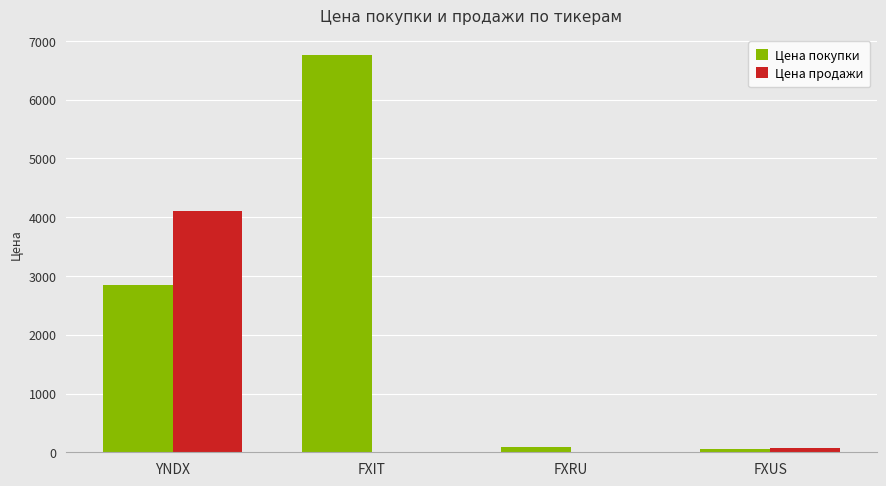

Are the bars grouped side by side (vs. stacked)?

Yes